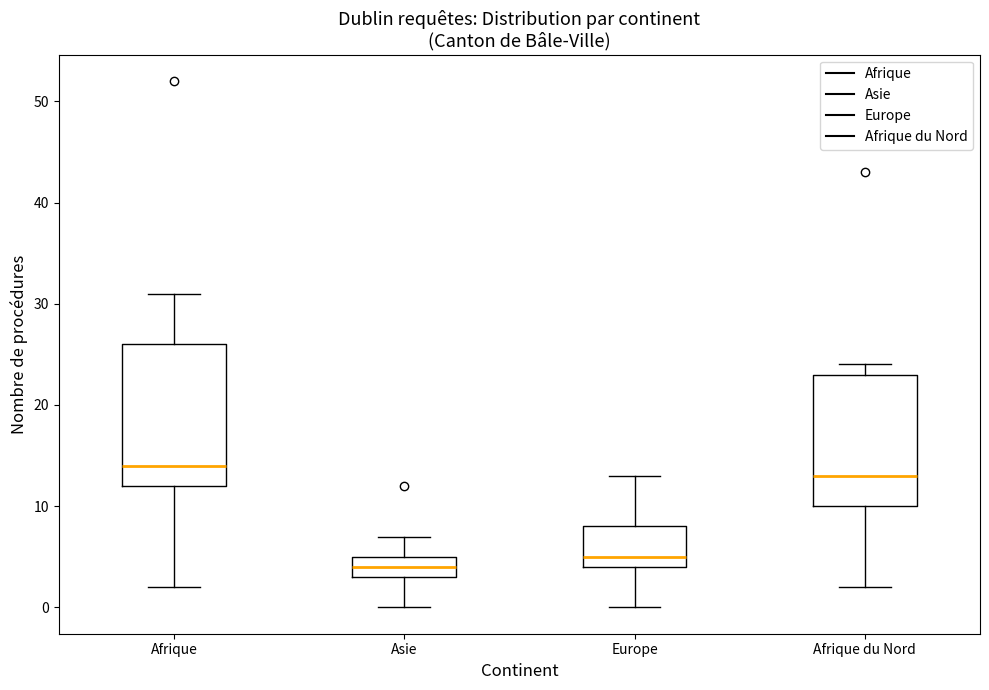

Reading left to right, read every box against the y-axis: the position of its median line, the range the box covers, and the ends of its whiskers. The values are not printed on the chart, so give them approximately, as read against the axis.

Afrique: median 14, box 12 to 26, whiskers 2 to 31
Asie: median 4, box 3 to 5, whiskers 0 to 7
Europe: median 5, box 4 to 8, whiskers 0 to 13
Afrique du Nord: median 13, box 10 to 23, whiskers 2 to 24